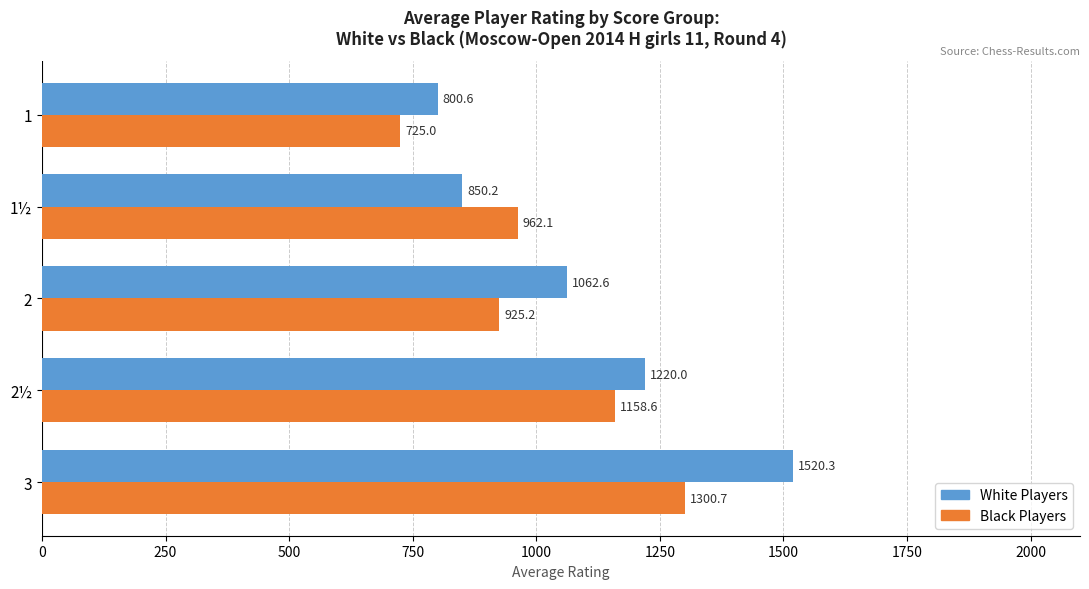

Rank the categories by Black Players value from lowest to highest.

1, 2, 1½, 2½, 3